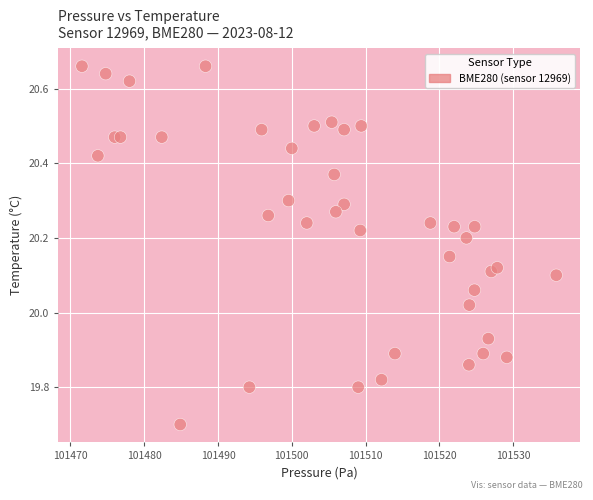

What is the range of Y values (max minus min)?

1.0